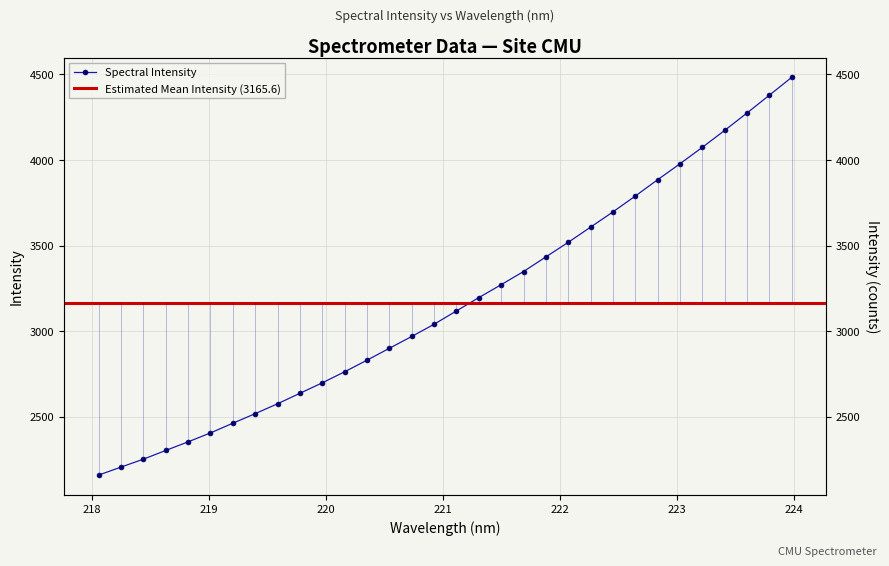

How many series are shown in this chart?

1